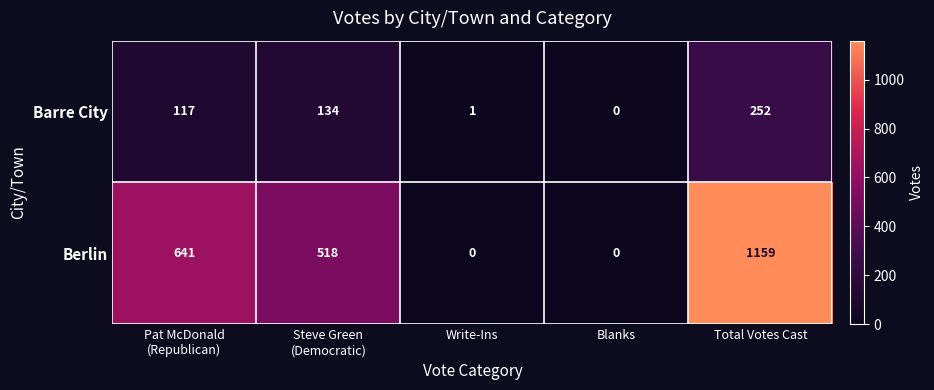

How many Berlin values are between 0 and 641?

4